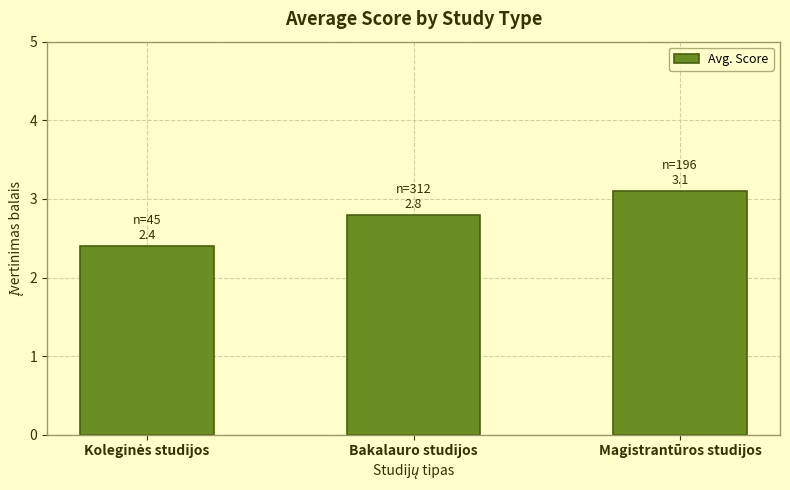

How many series are shown in this chart?

1